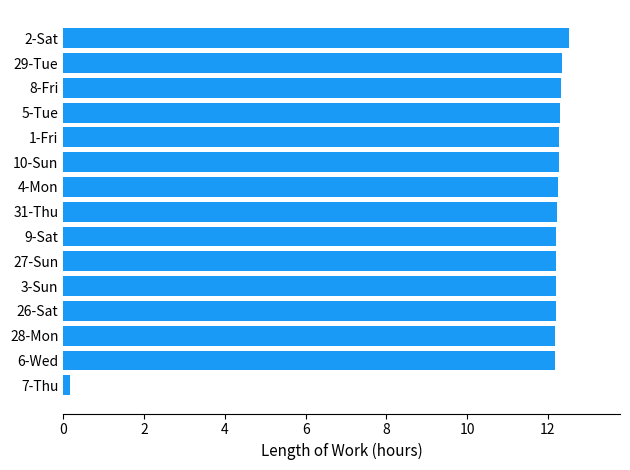

What is the difference between the maximum and second lowest values?

0.4